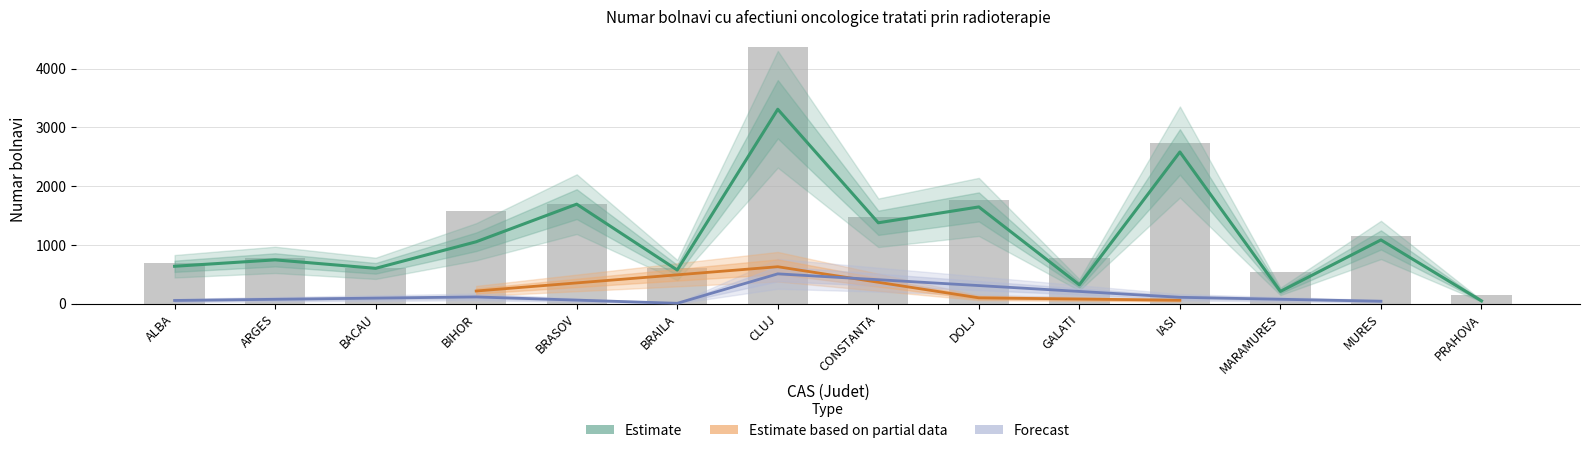

What is the label of the 7th bar from the left?

CLUJ